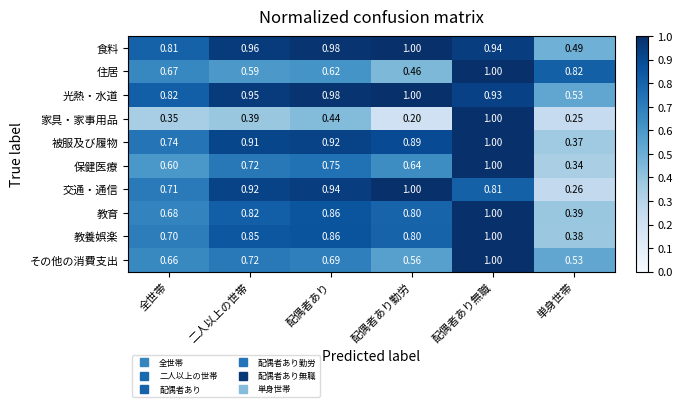

At which label is 光熱・水道 closest to 0?

単身世帯